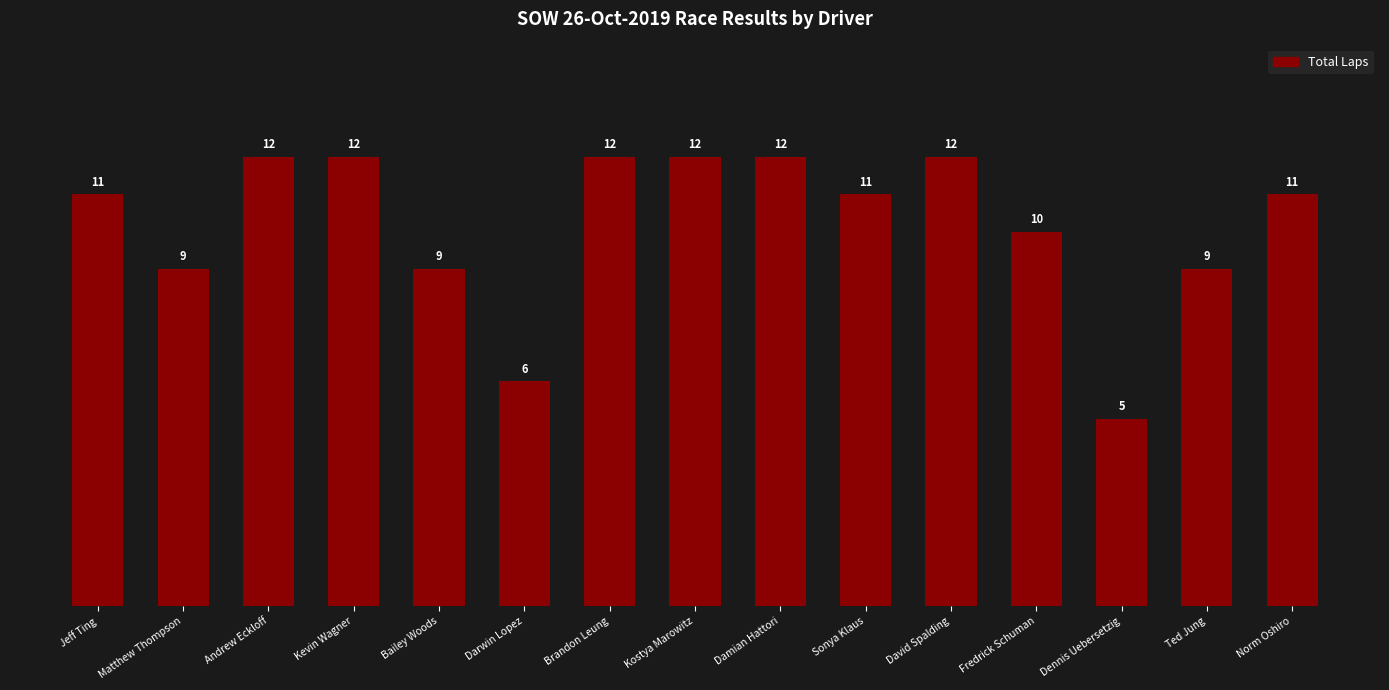

Count the values in the range 9 to 12.

13